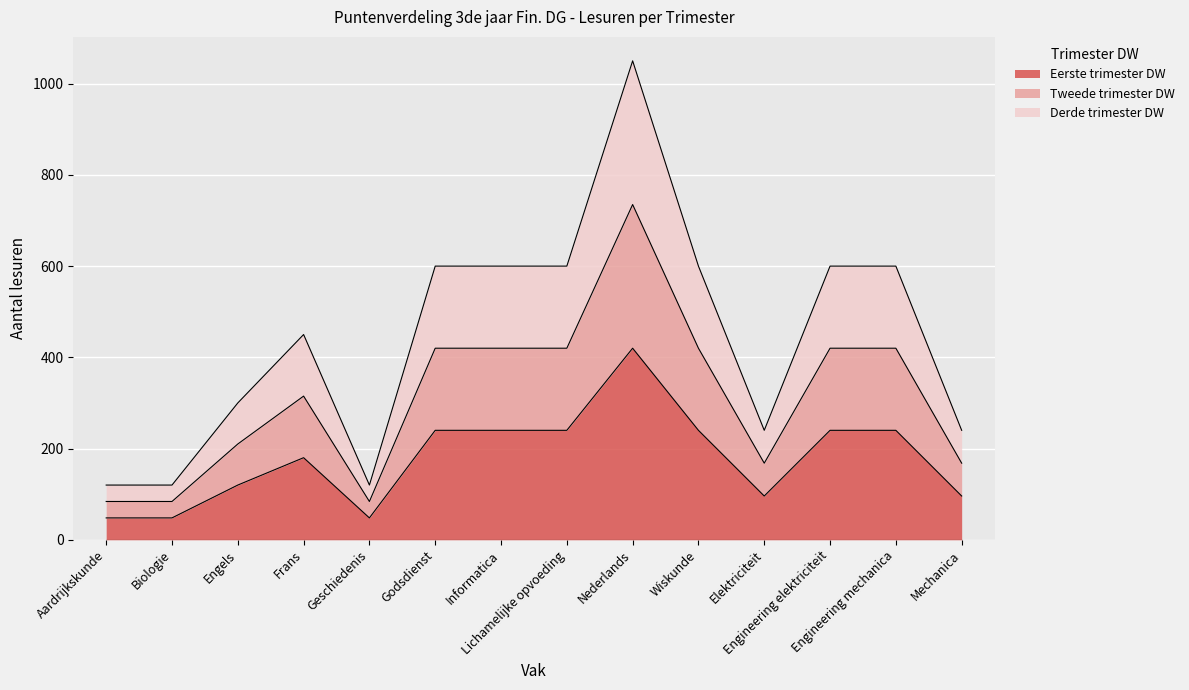

At which label does Tweede trimester DW reach its minimum?

Aardrijkskunde